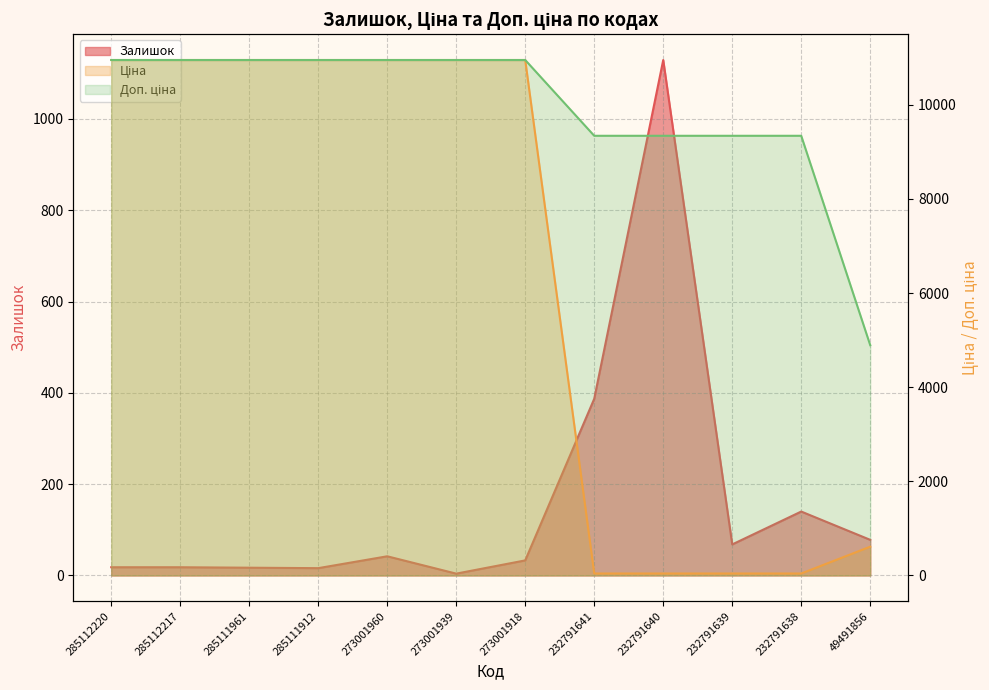

At which category is the sum across all series the highest?

273001960